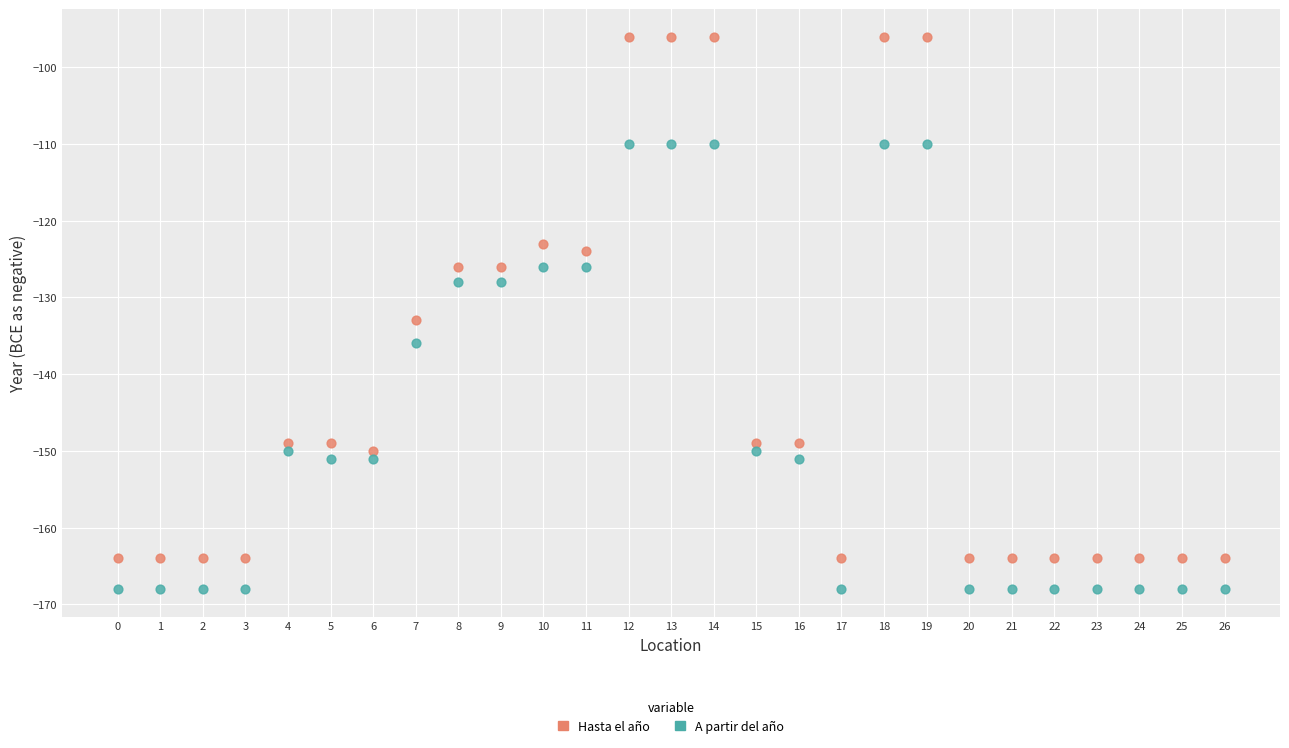

What are all the series names shown in the legend?

Hasta el año, A partir del año